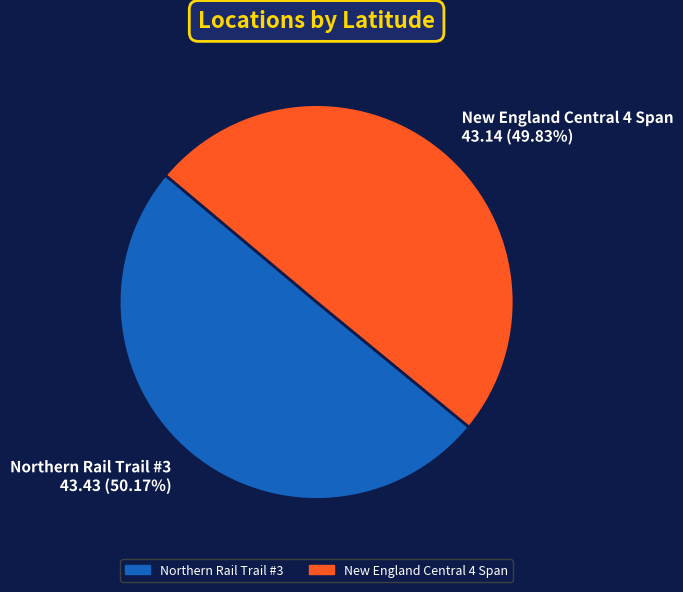

Approximately how many times larger is the value at Northern Rail Trail #3 43.43 (50.17%) compared to New England Central 4 Span 43.14 (49.83%)?

1.0